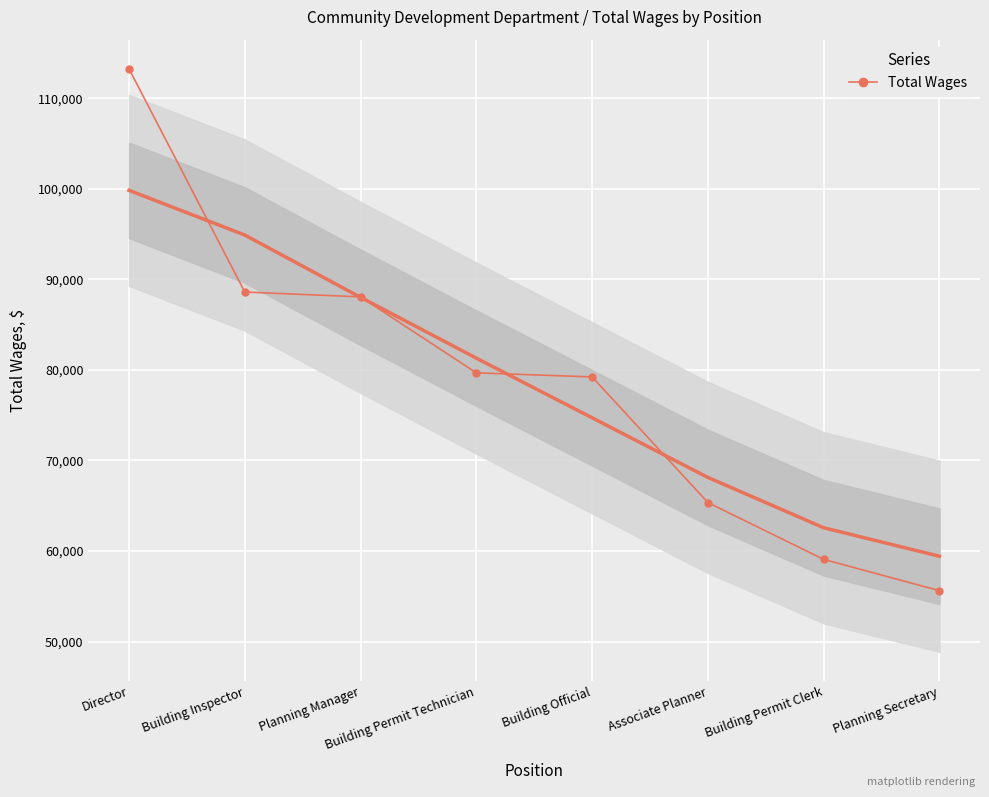

What is the ratio of the value at Building Inspector to the value at Director?

0.8